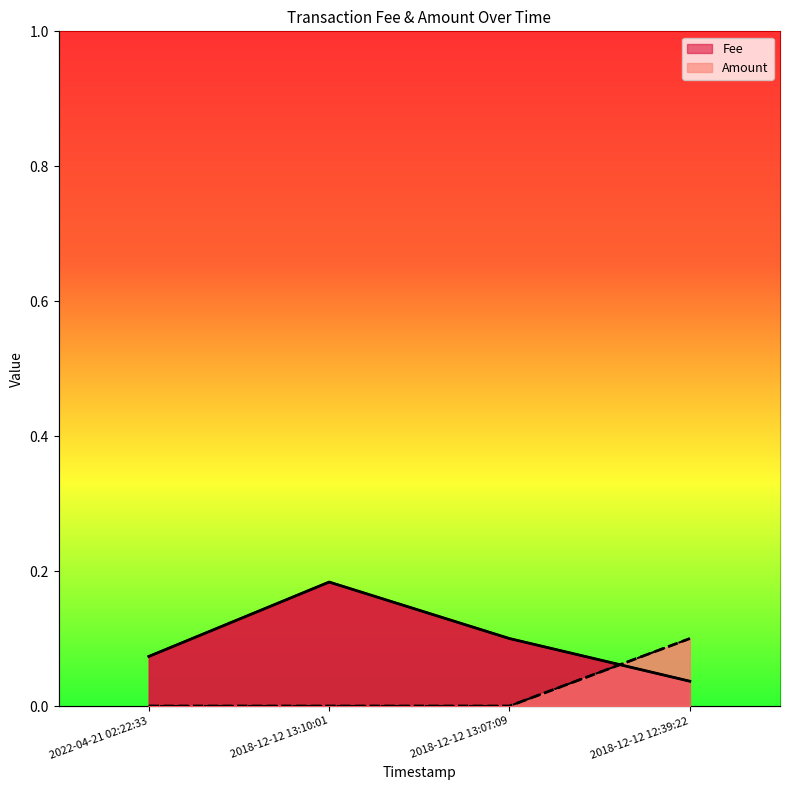

Is it true that Fee equals 0.1 at 2022-04-21 02:22:33?

True